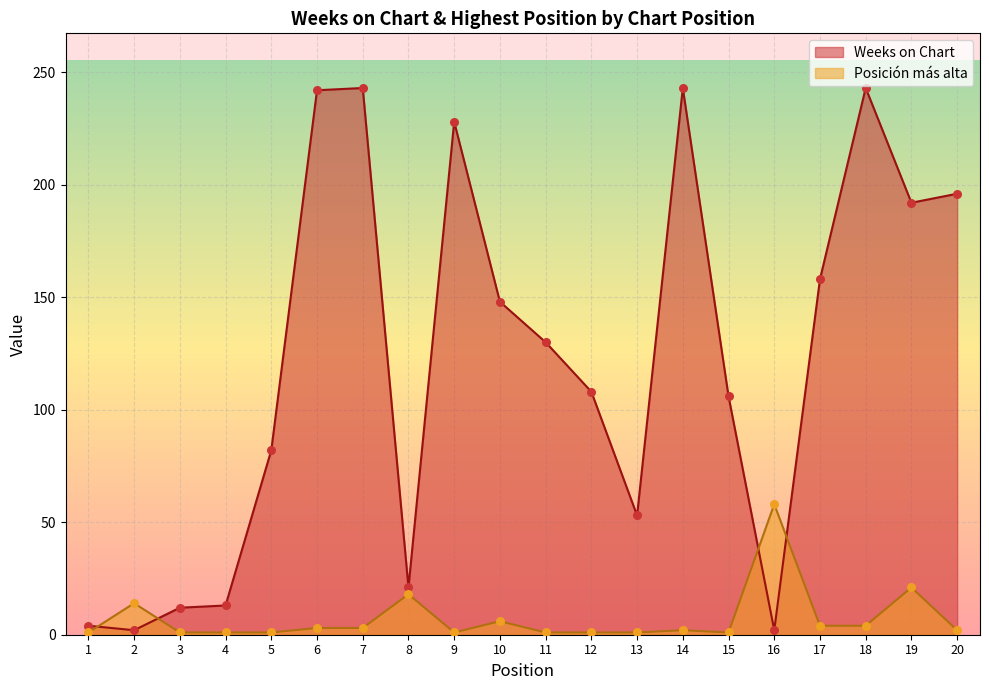

What are all the series names shown in the legend?

Weeks on Chart, Posición más alta